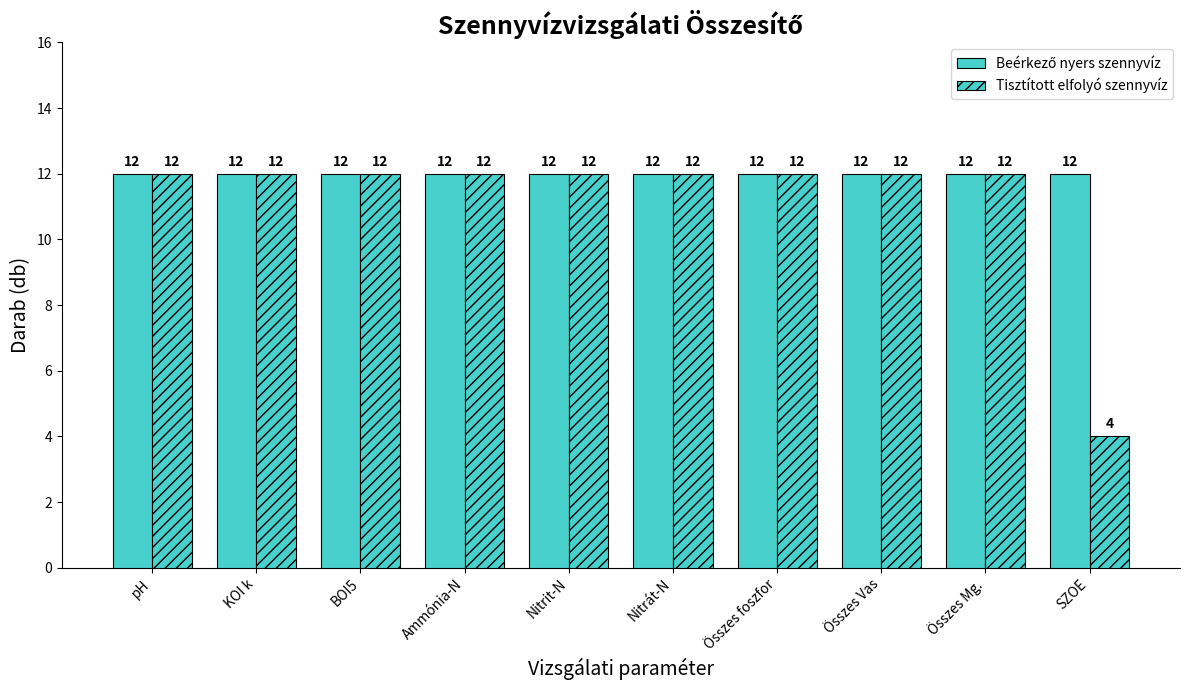

Between SZOE and Ammónia-N, which is larger?

SZOE